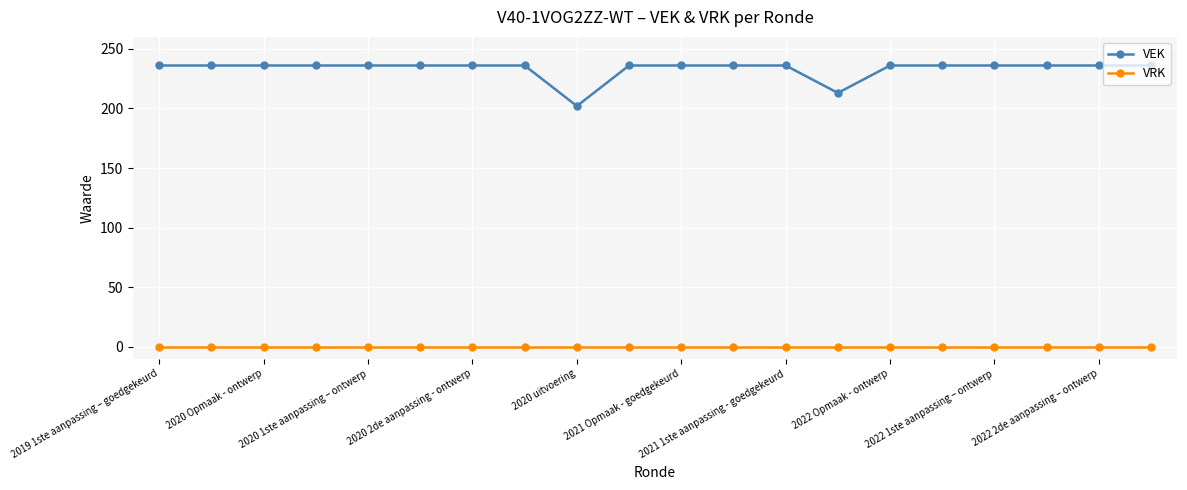

What are all the series names shown in the legend?

VEK, VRK